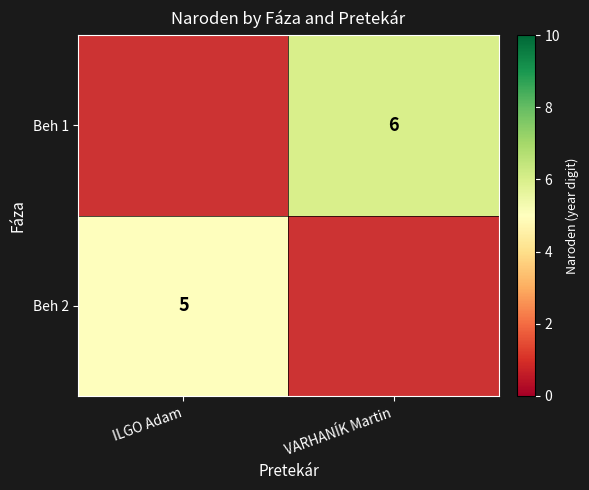

Which category has the lowest value across all series?

ILGO Adam